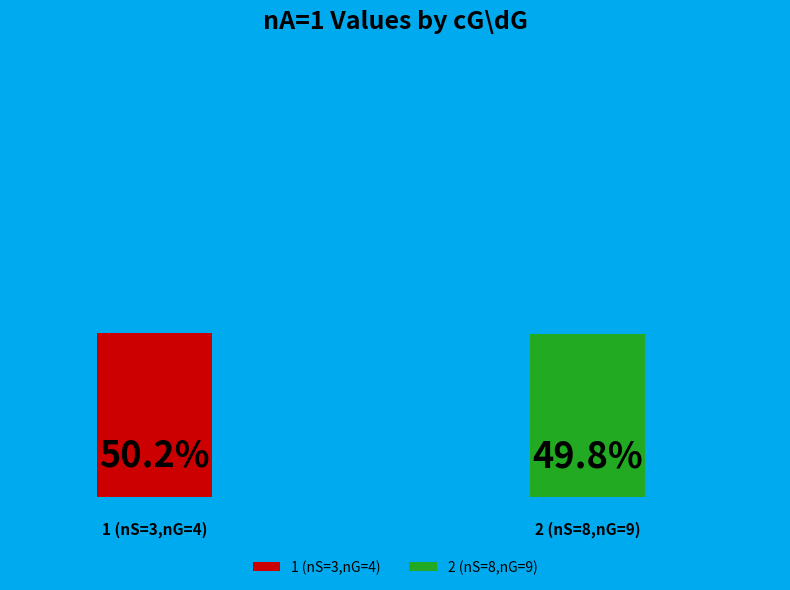

To the nearest percent, what portion does 1 (nS=3,nG=4) represent?

50%